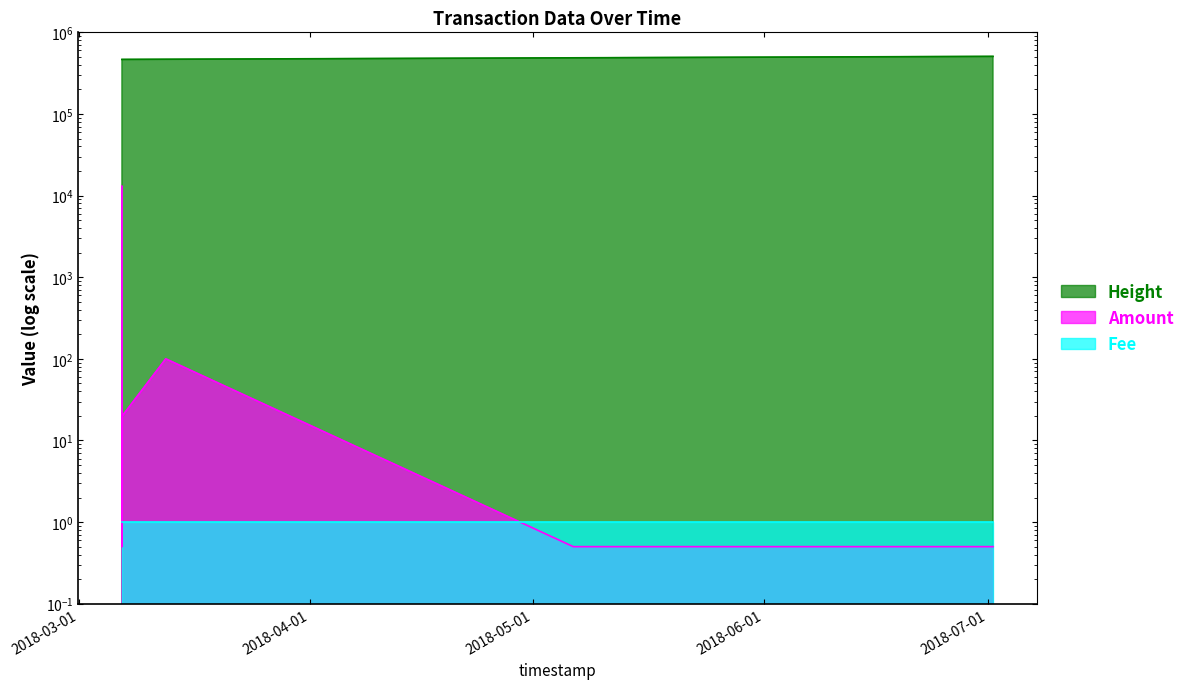

Where is the first local maximum for Amount?

2018-03-12 16:07:57